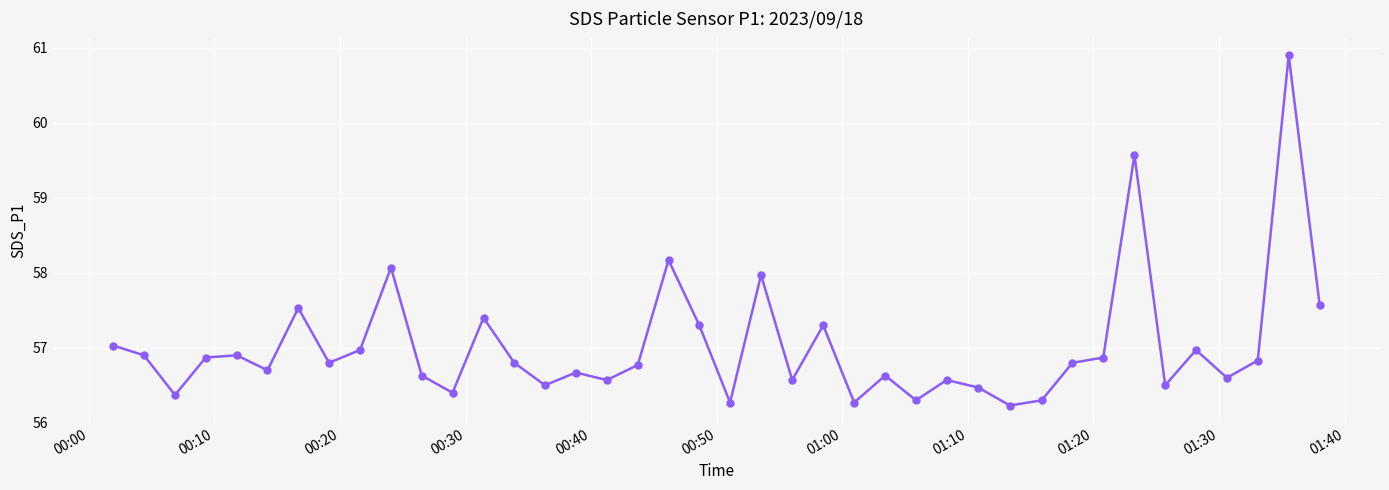

True or false: the data has more than 0 interior local peaks.

True